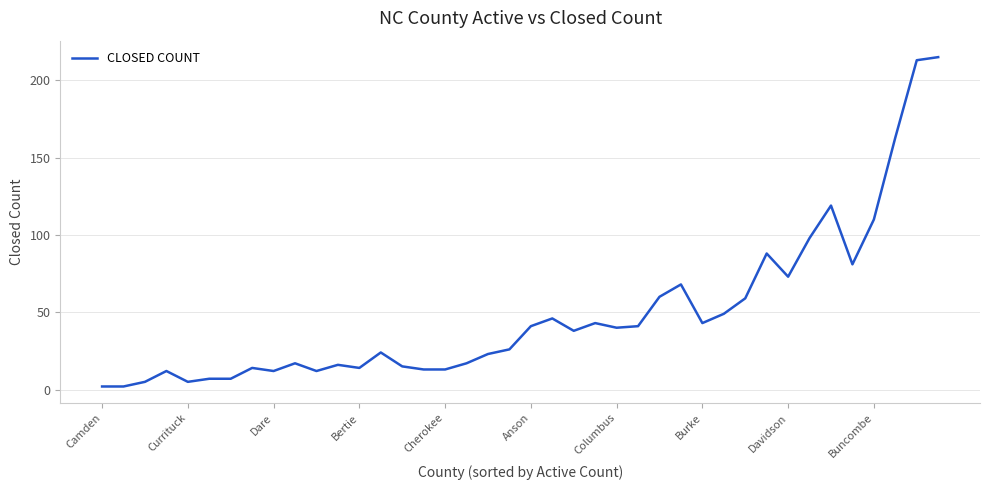

What is the maximum value shown in the chart?

215